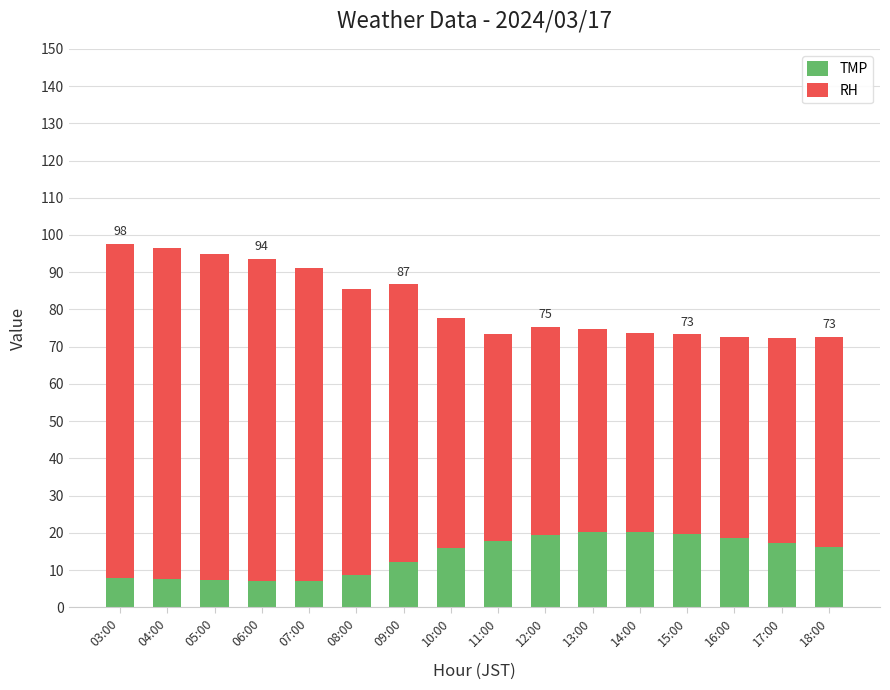

What is the minimum value for TMP?

7.0